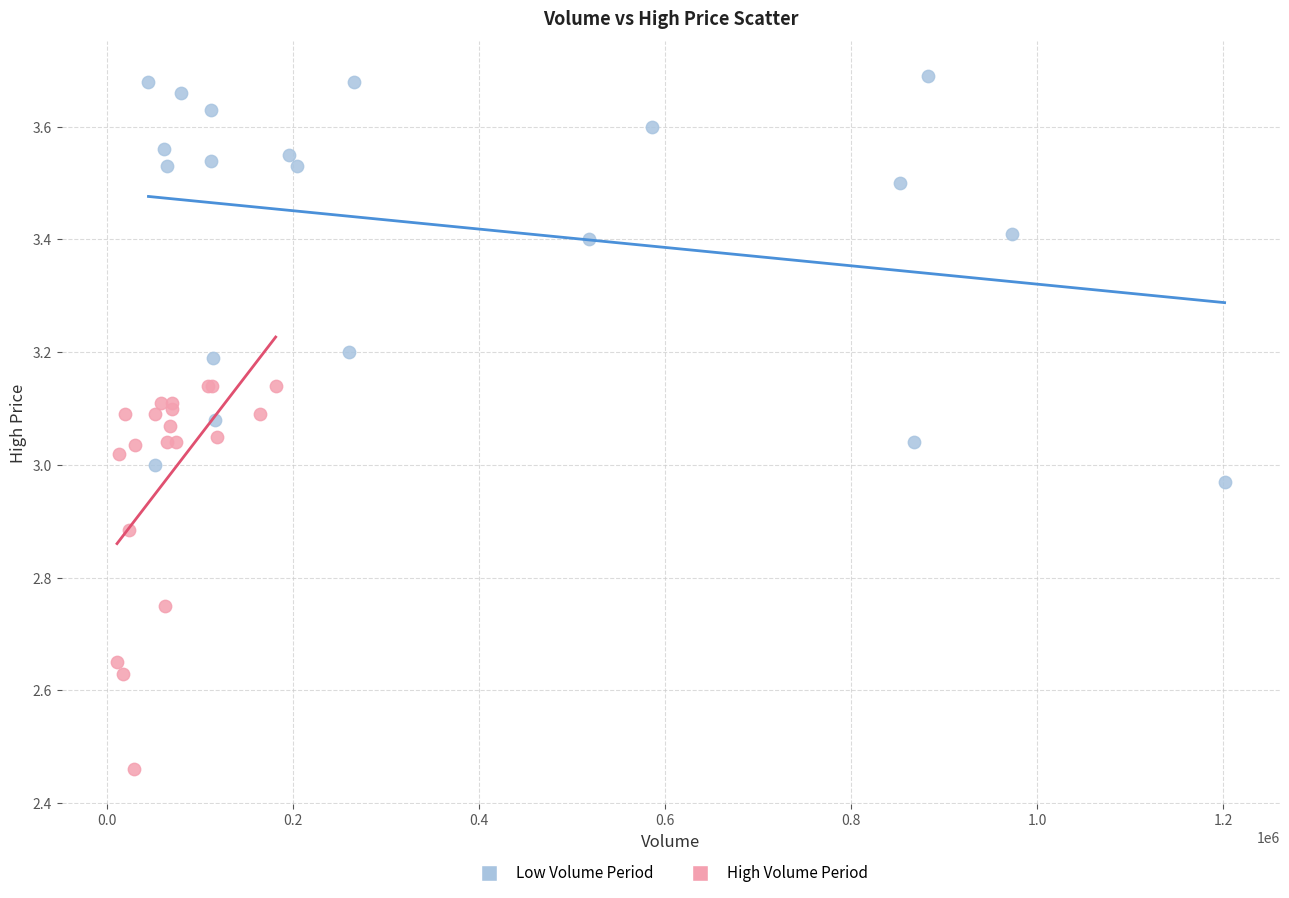

Which series reaches the minimum Y coordinate?

High Volume Period